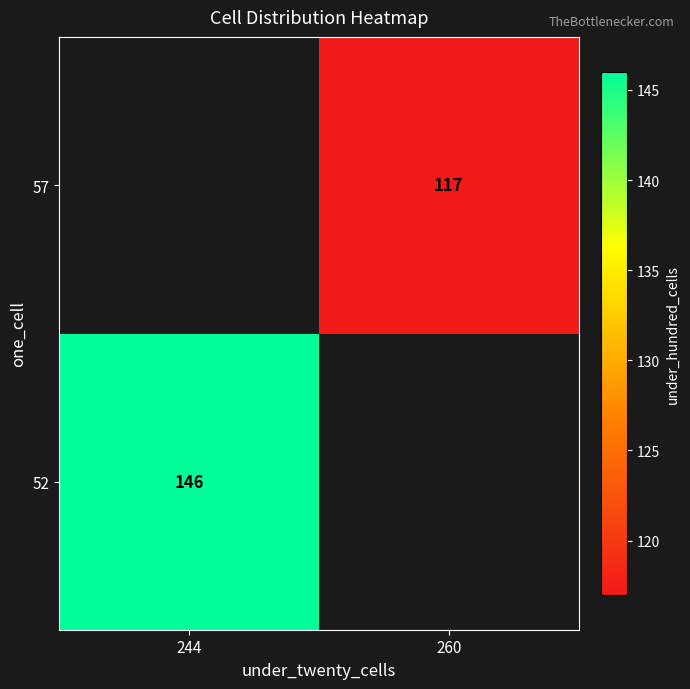

Between 260 and 244, which is larger?

244